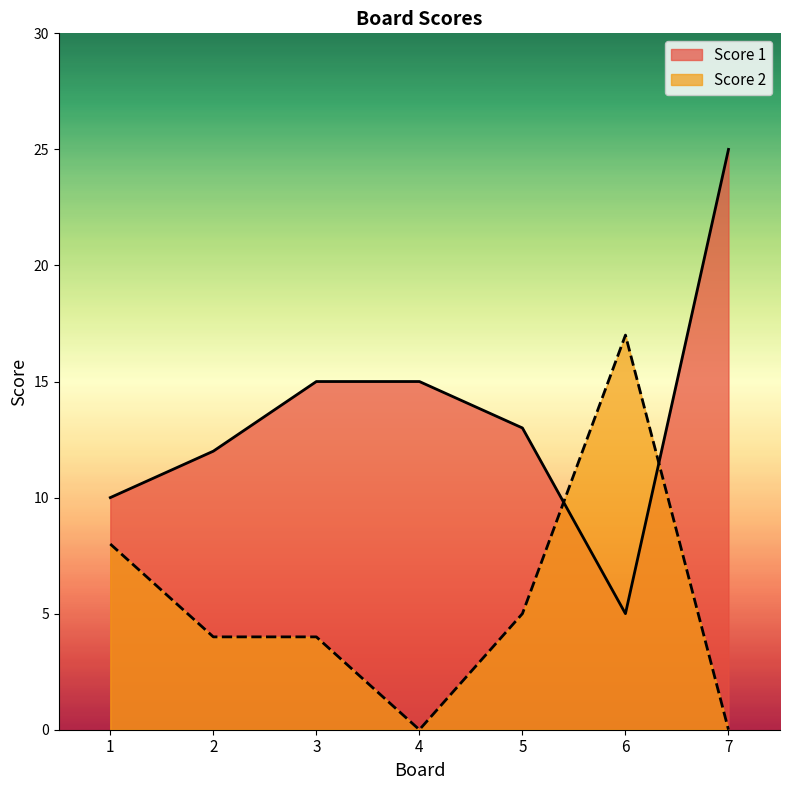

How many lines are shown in the chart?

2